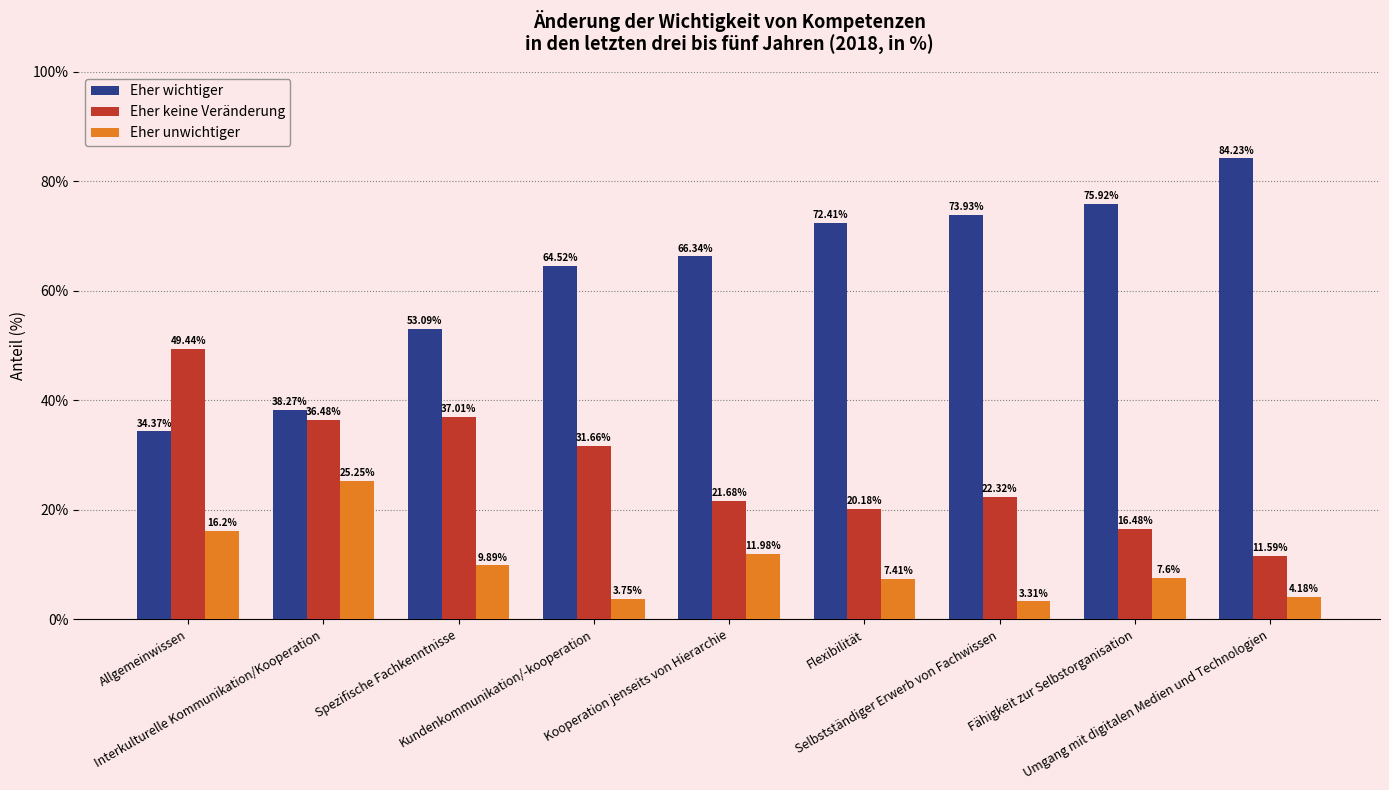

Which series has the largest total across all categories?

Eher wichtiger